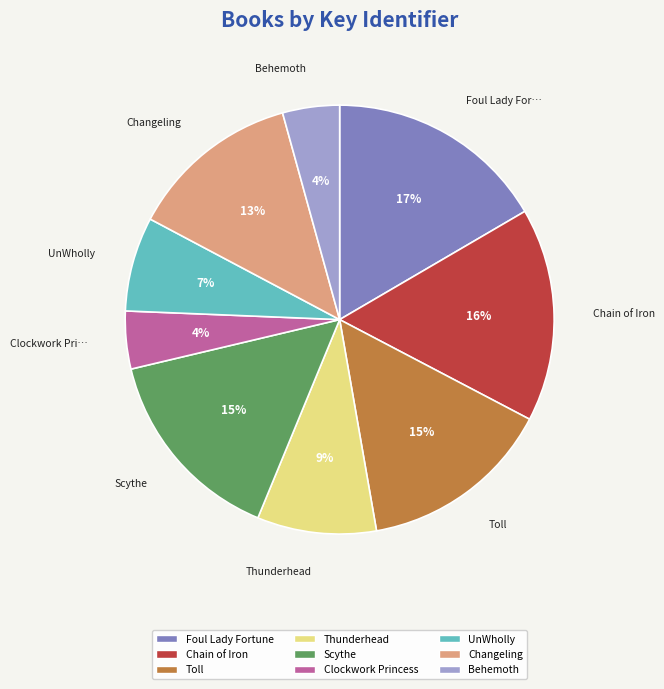

To the nearest percent, what percentage of the pie is Changeling?

13%